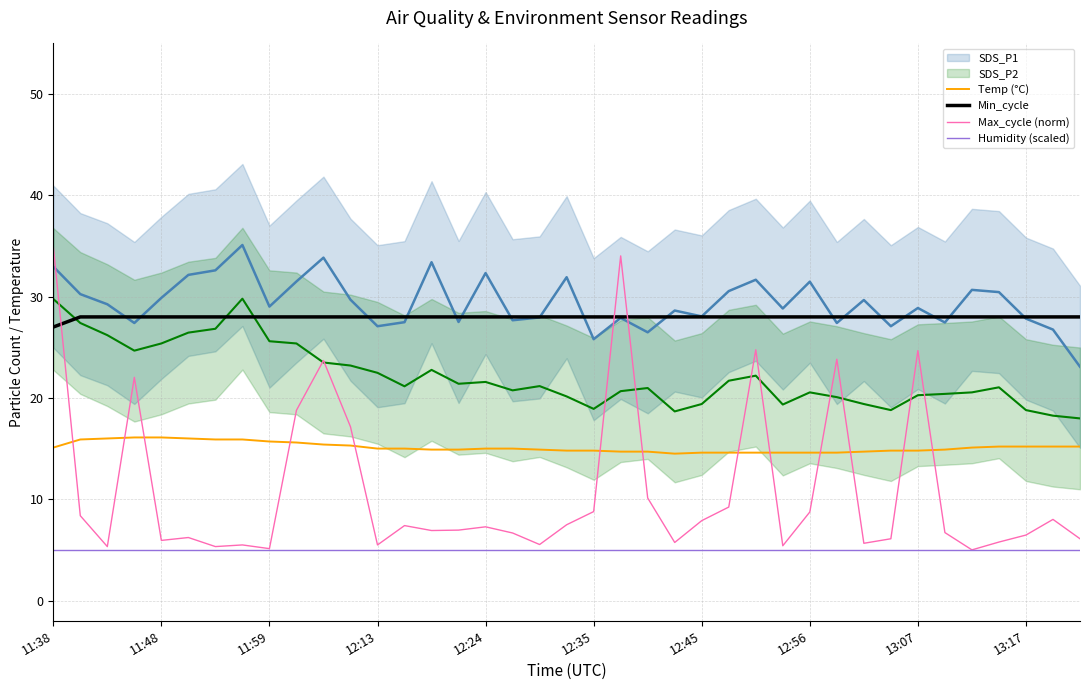

The Humidity (scaled) series shows 5.0 at 12:13. True or false?

True